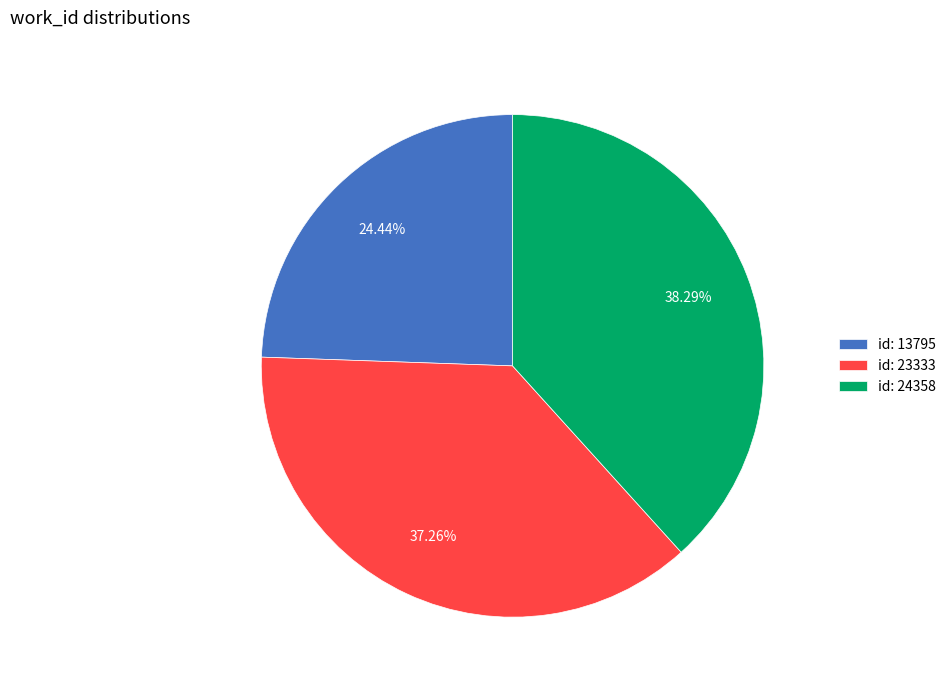

Between id: 24358 and id: 13795, which is larger?

id: 24358